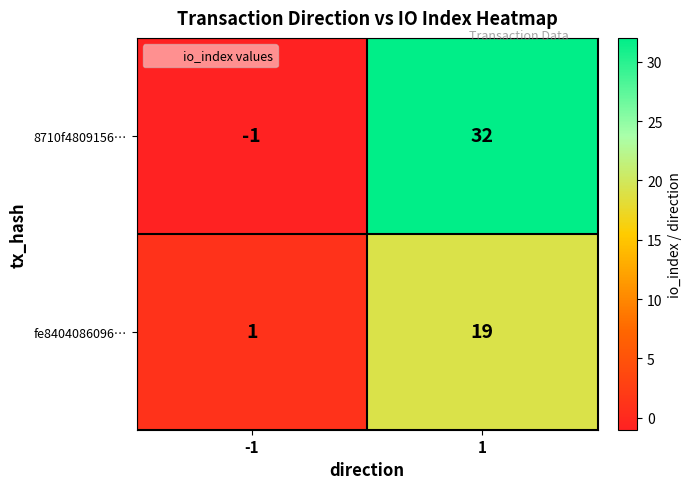

The value of fe8404086096… at -1 is 0. True or false?

False